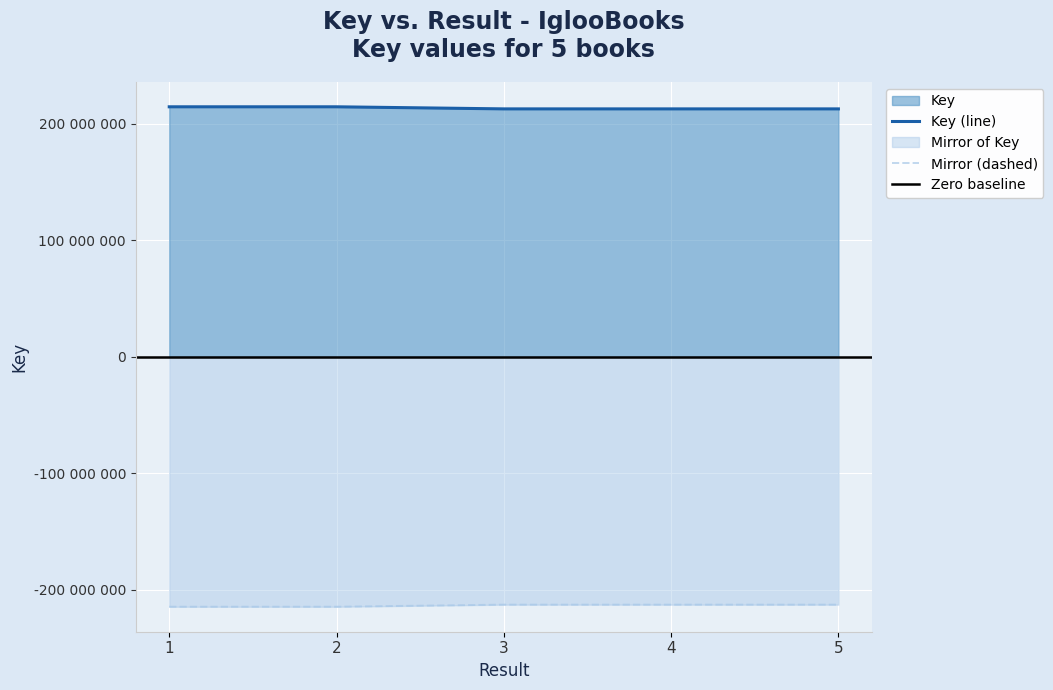

Does the chart display data point markers on the line(s)?

No